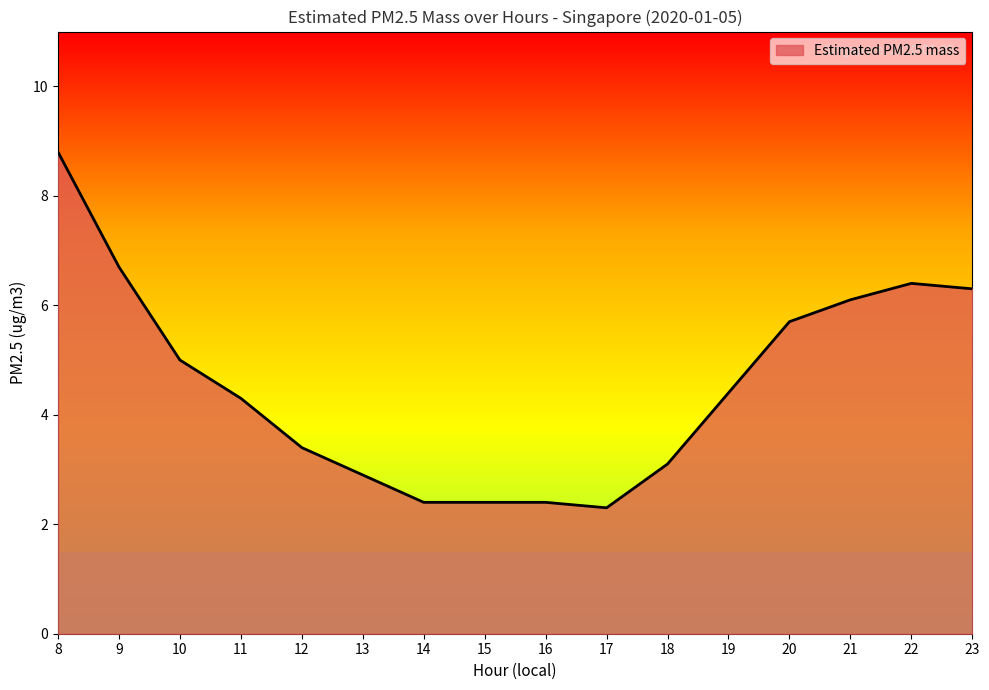

What is the change in value from 17 to 20?

+3.4